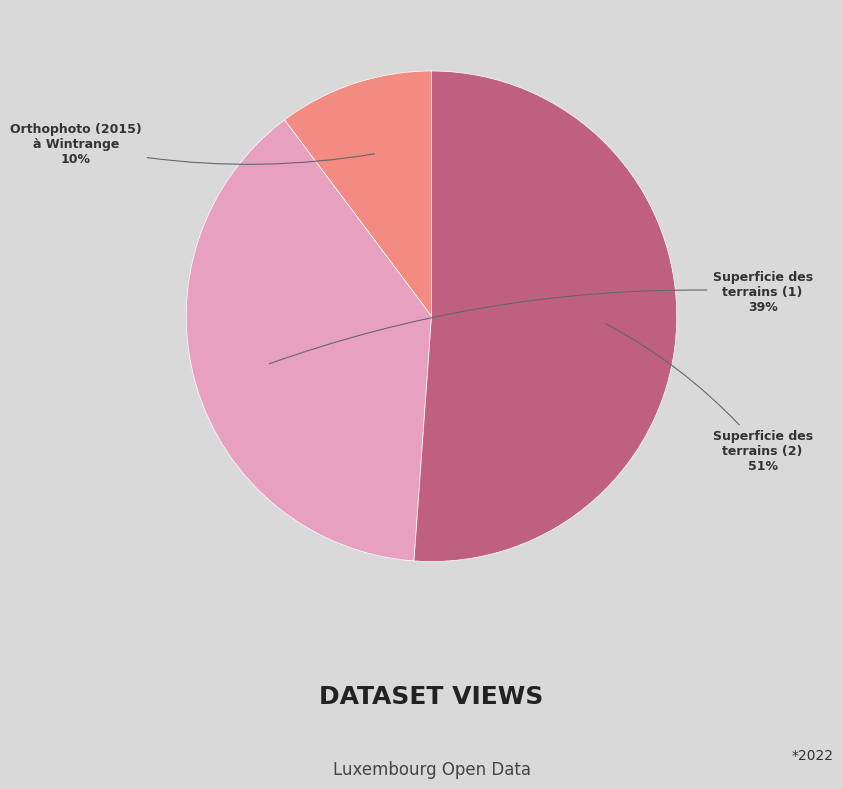

Which has a higher value, Orthophoto (2015) à Wintrange or Superficie des terrains (2)?

Superficie des terrains (2)